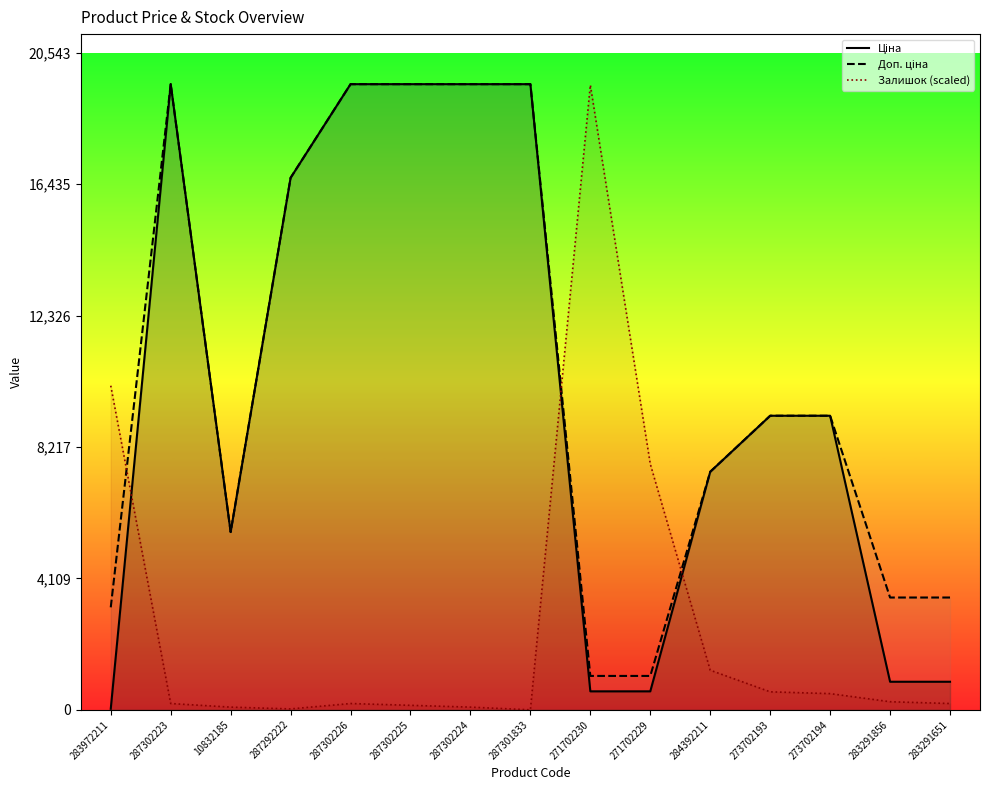

What are all the series names shown in the legend?

Ціна, Доп. ціна, Залишок (scaled)